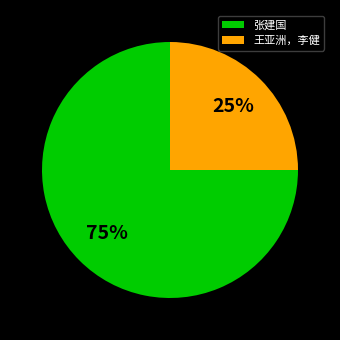

To the nearest percent, what is the difference between the largest and smallest slice percentages?

50%